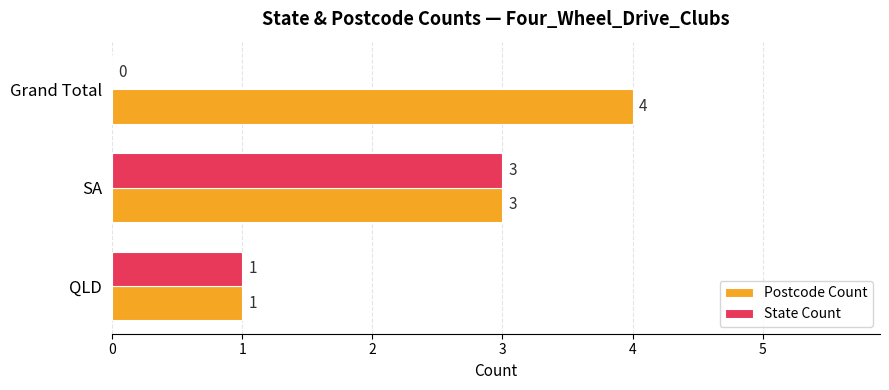

What is the sum of all State Count values?

4